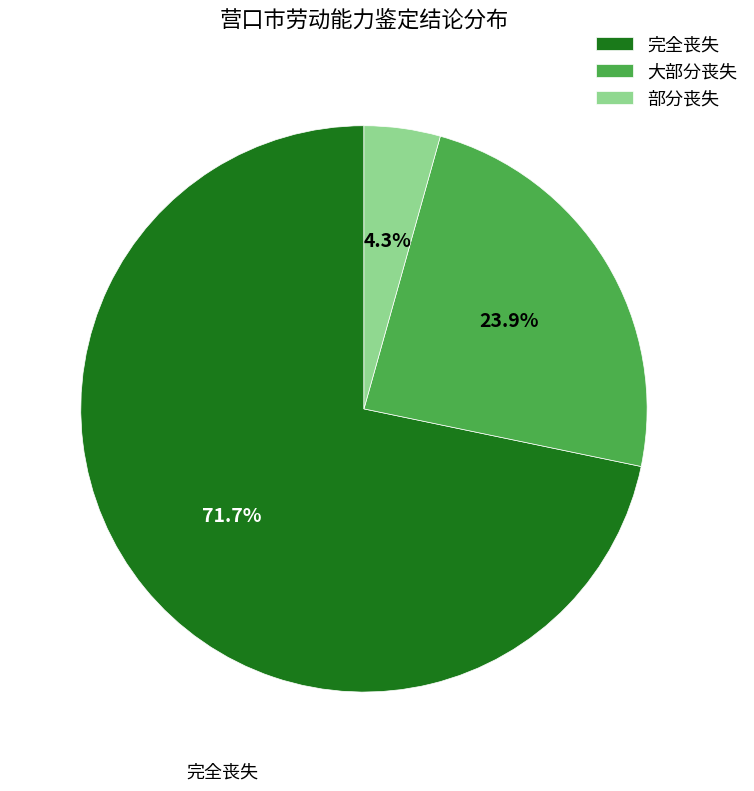

Is the sum of 大部分丧失 and 完全丧失 greater than half?

Yes